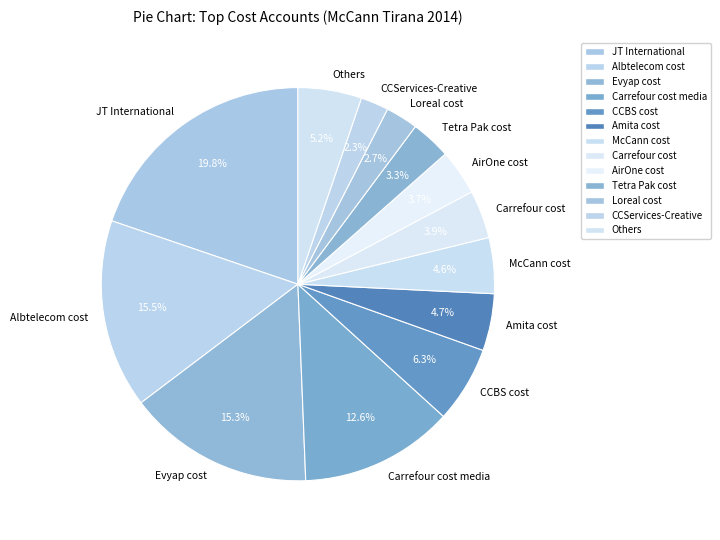

To the nearest percent, what percentage of the pie is CCBS cost?

6%